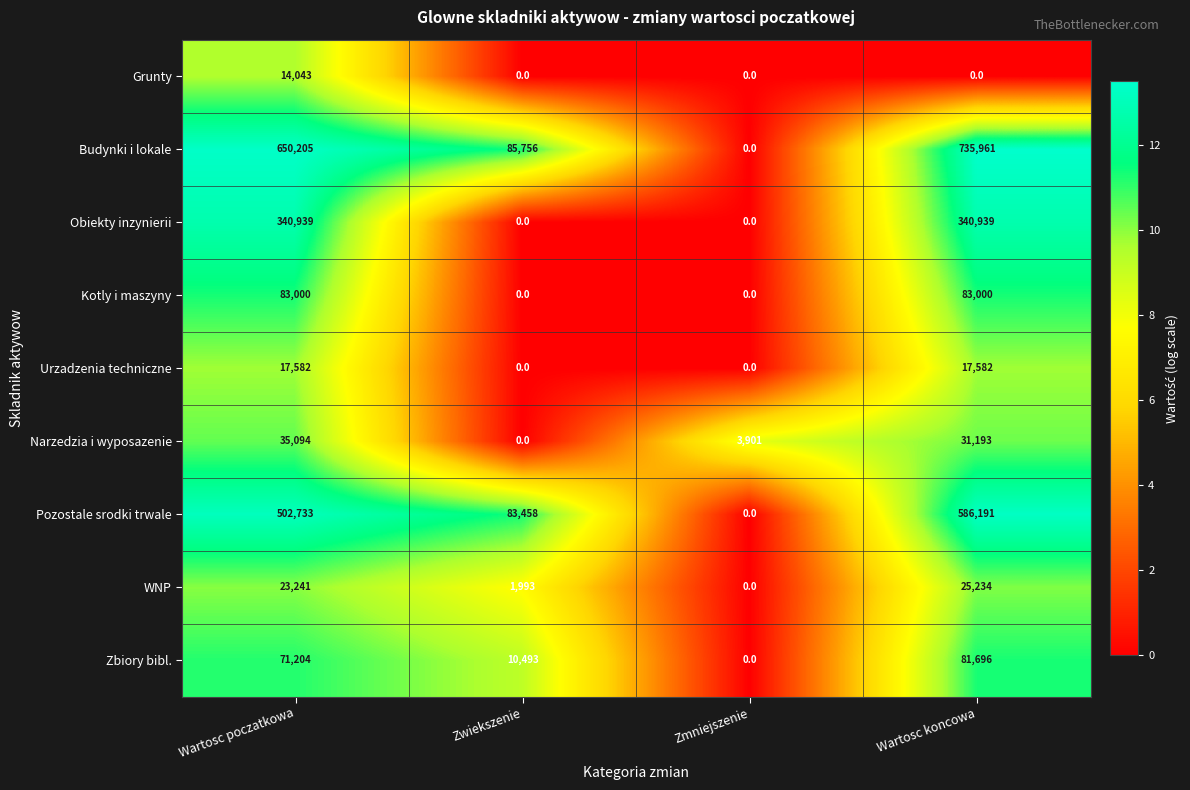

At which label is Budynki i lokale closest to 367980?

Zwiekszenie